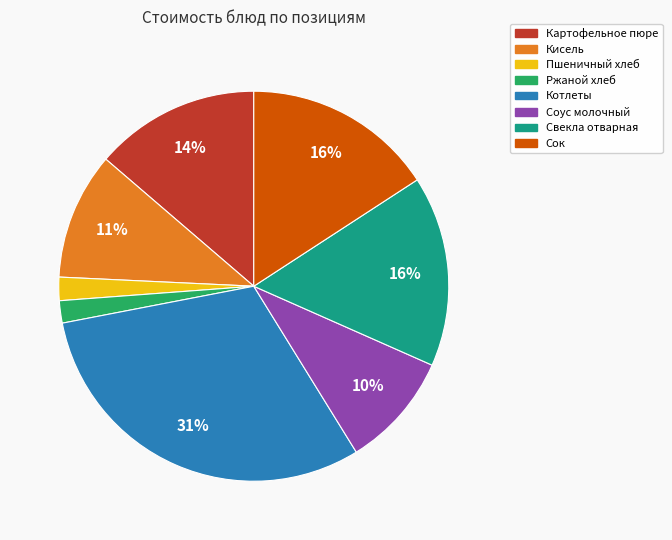

Is it true that Пшеничный хлеб is 2% of the pie?

True